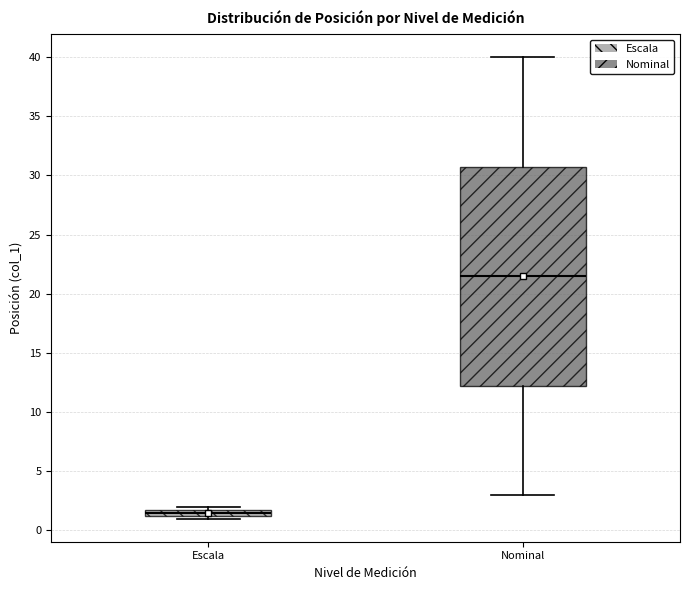

Where is the upper edge of the box for Nominal on the y-axis? The values are not printed on the chart, so give them approximately, as read against the axis.

31.0